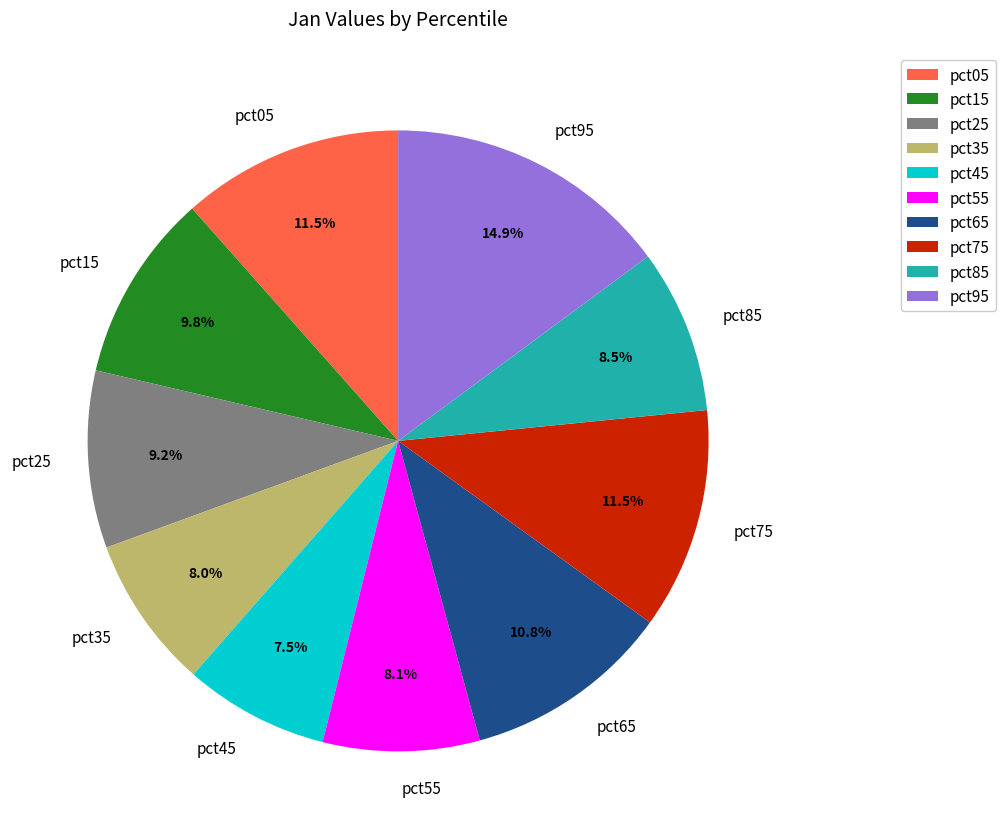

To the nearest percent, what is the average slice percentage?

10%